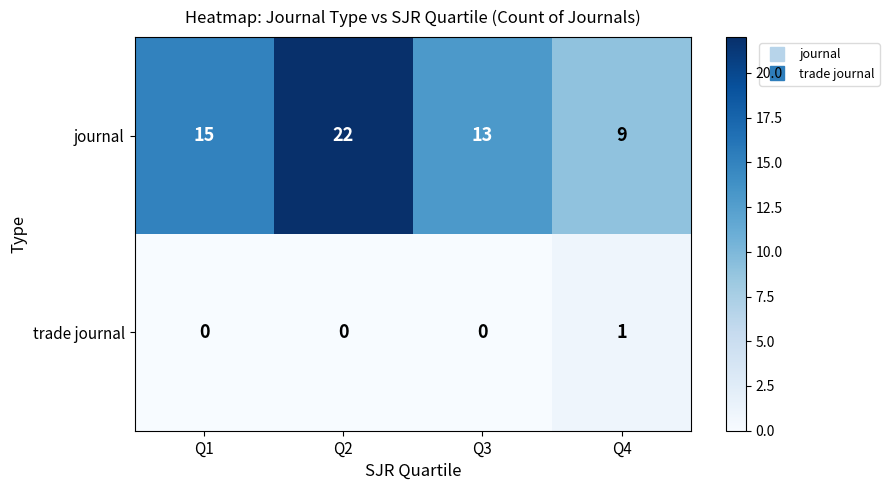

Between Q2 and Q3, which series saw the biggest shift?

journal